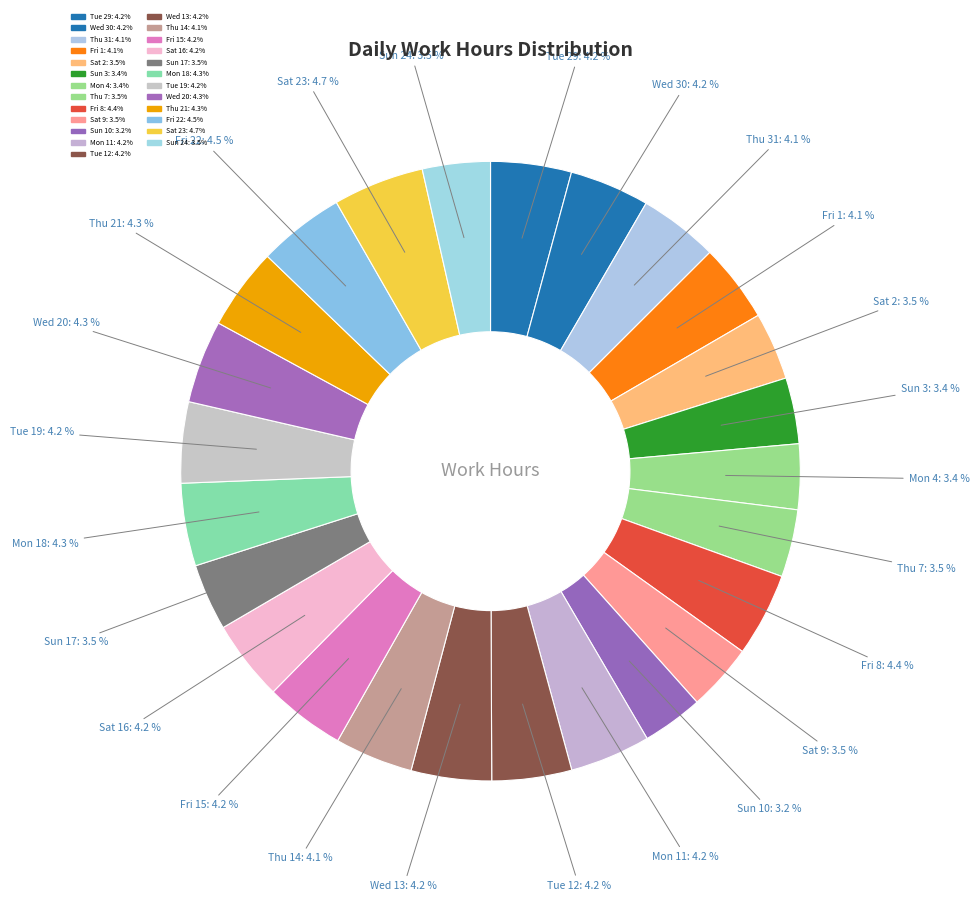

How many slices are in this pie chart?

25